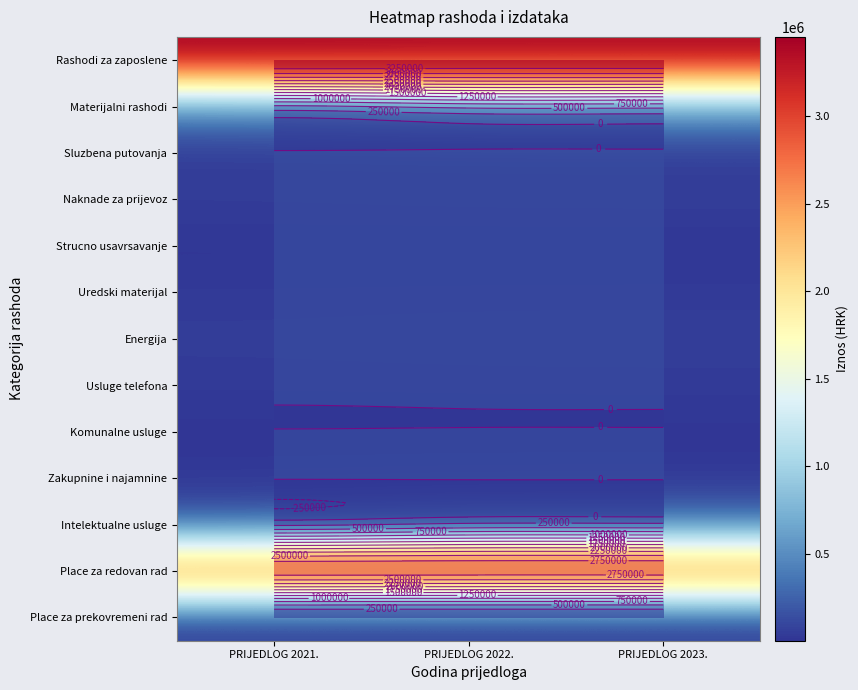

What is the total value across all series at PRIJEDLOG 2023.?

7461000